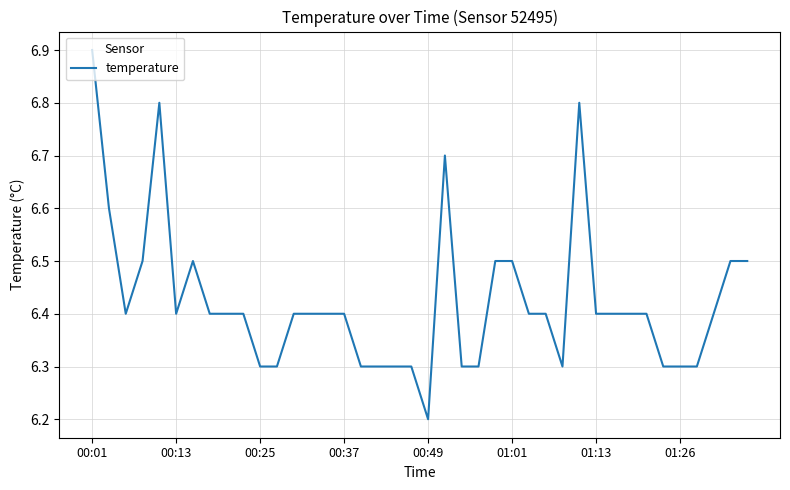

What is the maximum value shown in the chart?

6.9